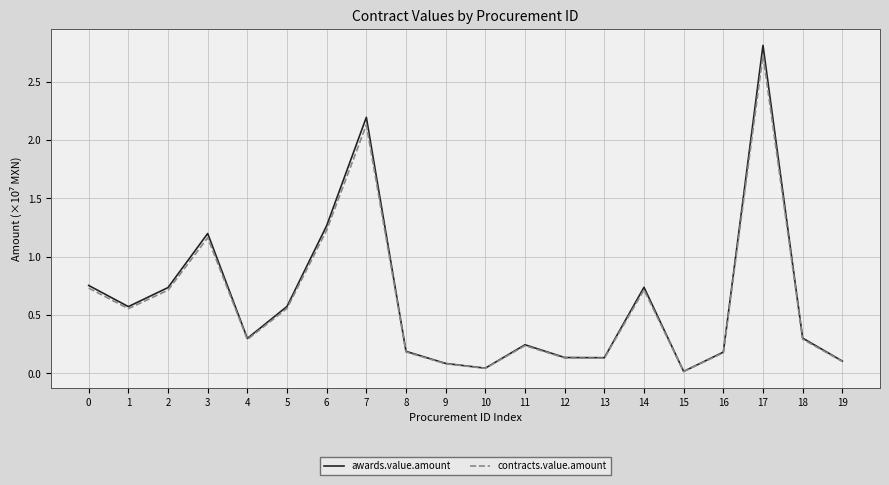

At which category is the sum across all series the highest?

17